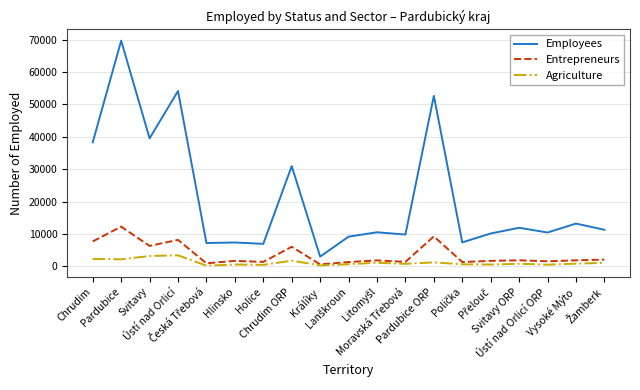

What is the average value of the Entrepreneurs series?

3614